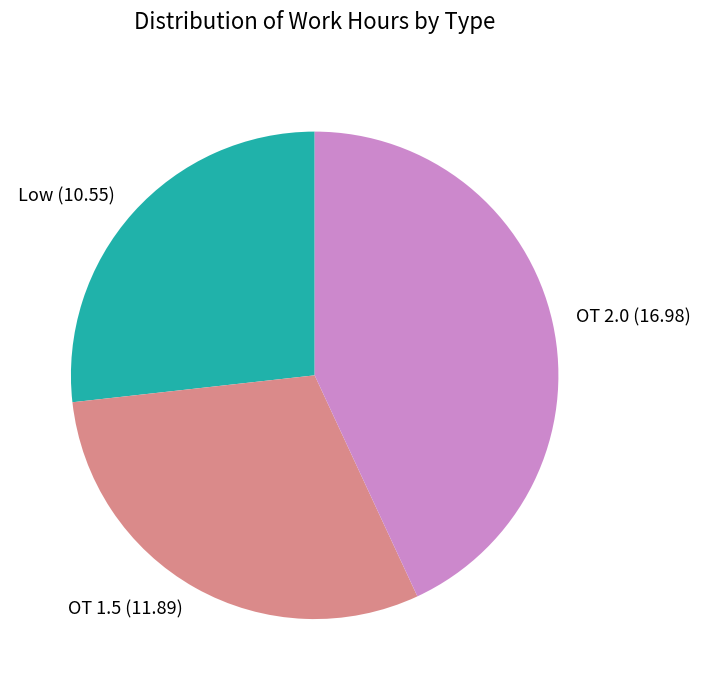

The OT 2.0 slice represents 43% of the pie. True or false?

True